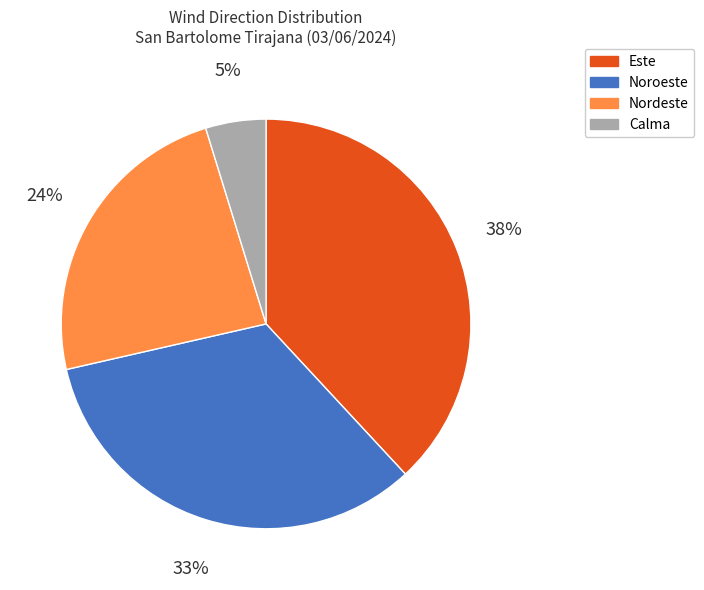

Is it true that Este is 31% of the pie?

False